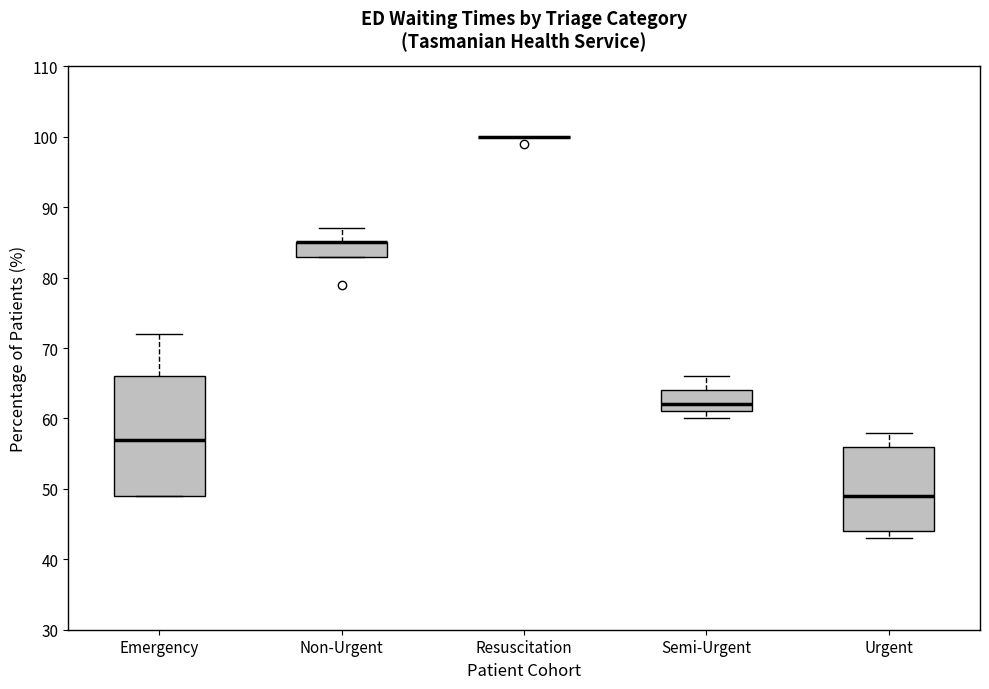

Reading left to right, transcribe this box plot: for each box, give where its median line is, the range the box spans, and where its two whiskers end, as read against the y-axis. The values are not printed on the chart, so give them approximately, as read against the axis.

Emergency: median 57, box 49 to 66, whiskers 49 to 72
Non-Urgent: median 85 (drawn on the box's upper edge), box 83 to 85, whiskers 83 to 87
Resuscitation: box collapsed to a line at 100, whiskers 100 to 100
Semi-Urgent: median 62, box 61 to 64, whiskers 60 to 66
Urgent: median 49, box 44 to 56, whiskers 43 to 58